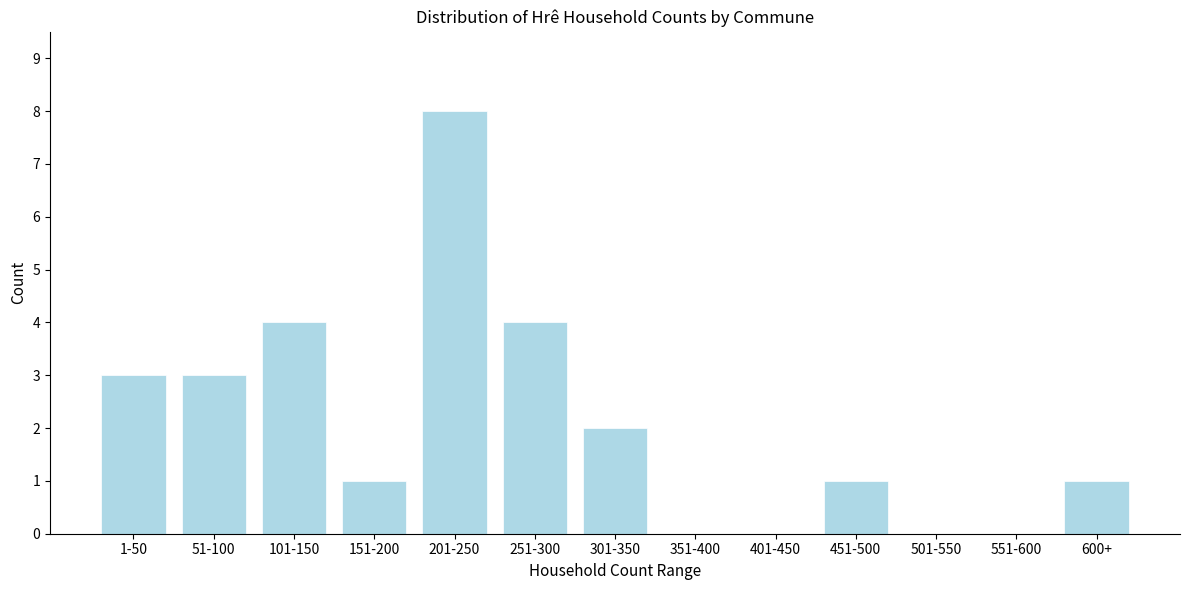

Reading right to left, what are all the values shown in this chart?

600+=1	551-600=0	501-550=0	451-500=1	401-450=0	351-400=0	301-350=2	251-300=4	201-250=8	151-200=1	101-150=4	51-100=3	1-50=3